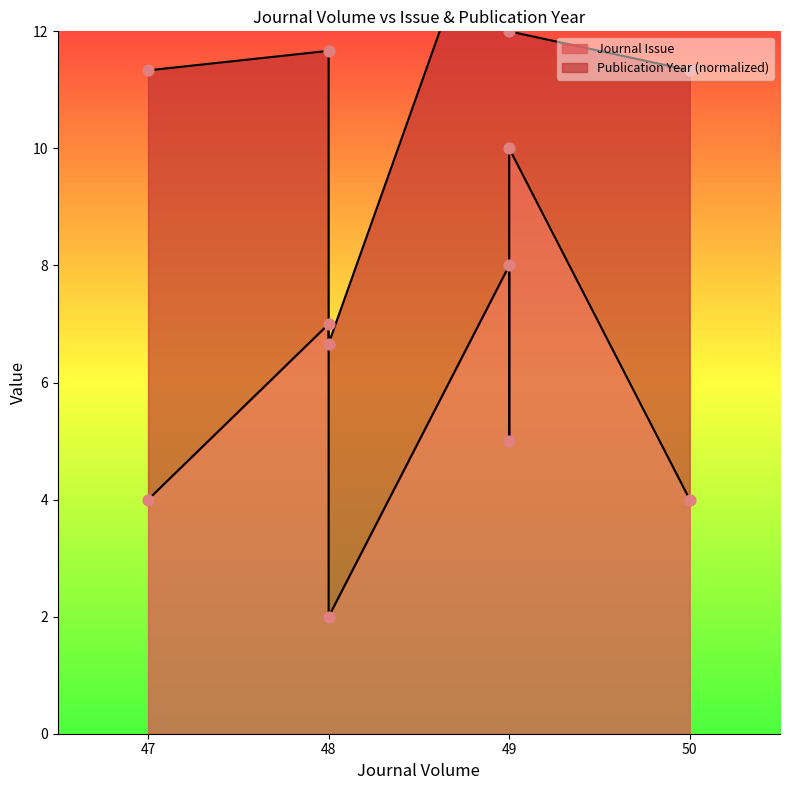

Which has a higher value, 48 or 49?

49